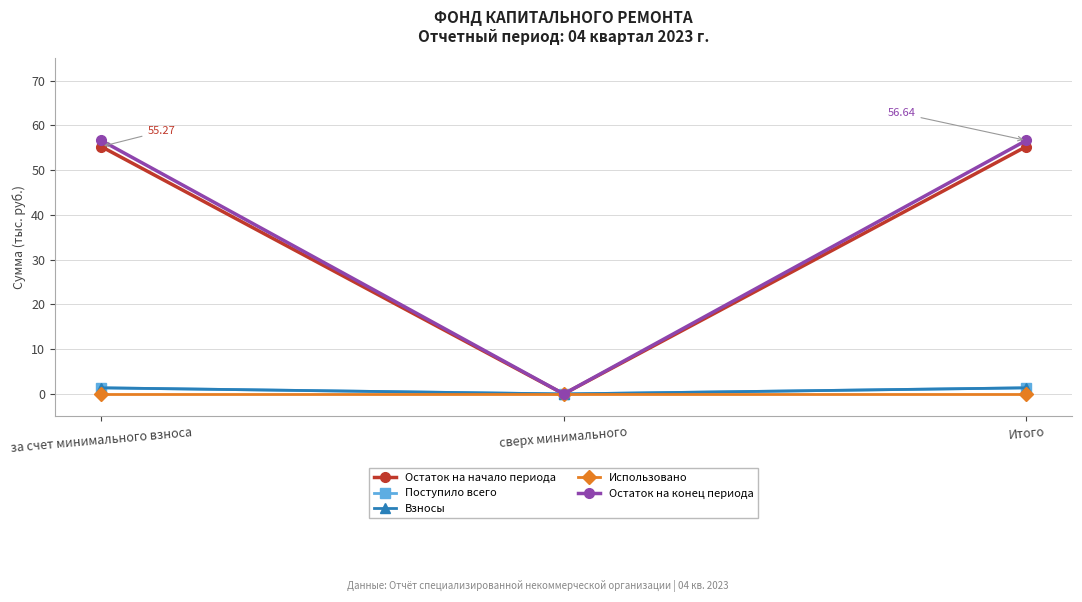

The value of Остаток на начало периода at сверх минимального is -35.6. True or false?

False